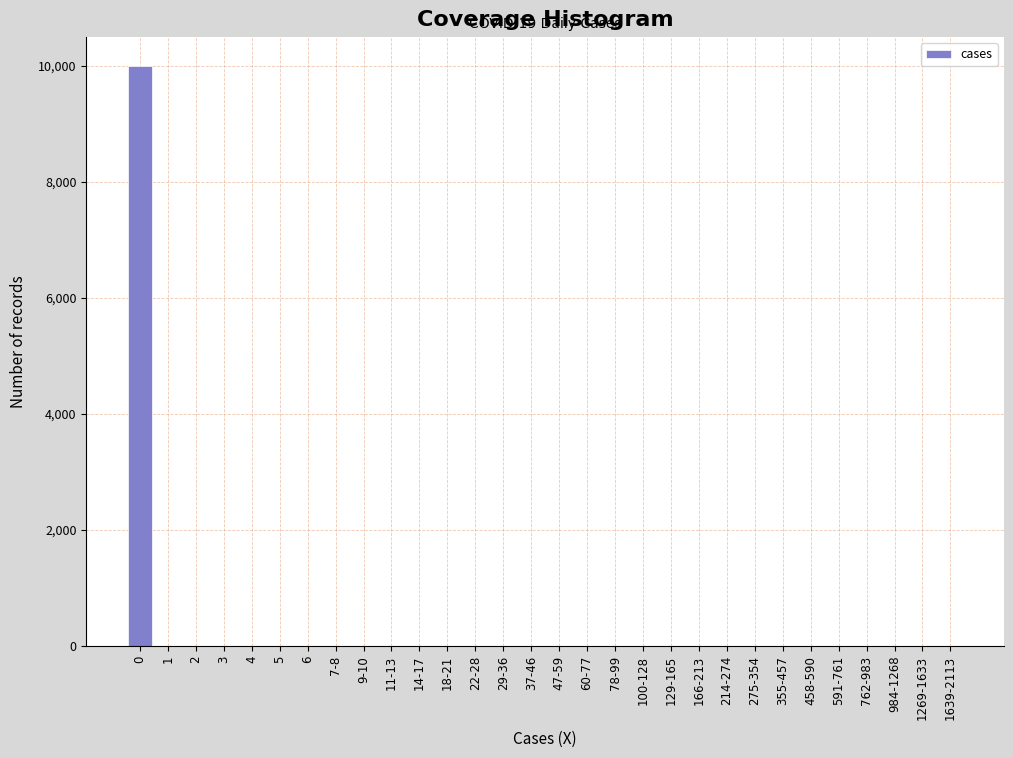

The value at 78-99 is 3874. True or false?

False